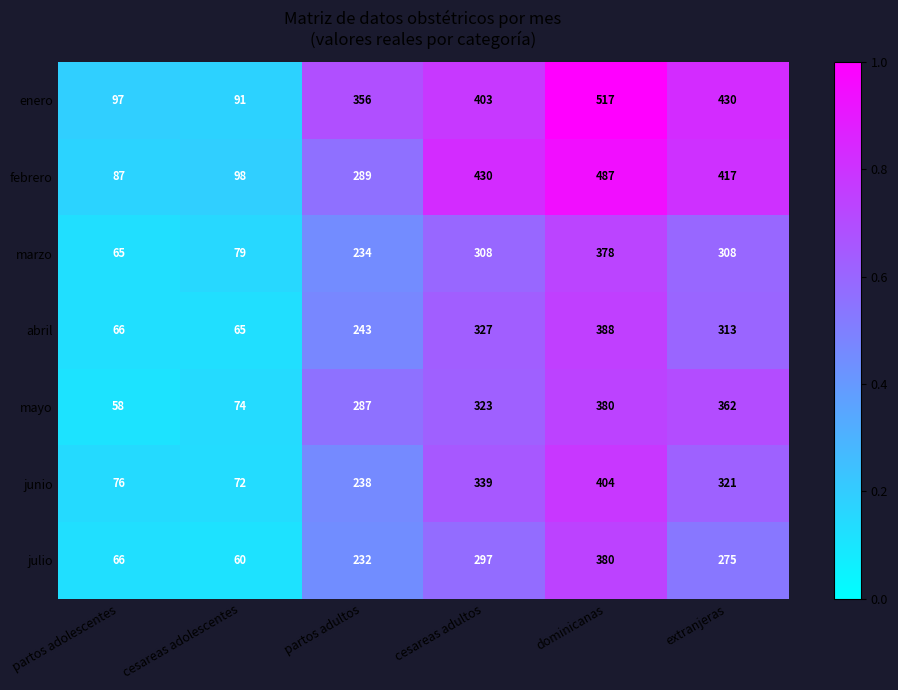

Which category has the lowest value across all series?

partos adolescentes